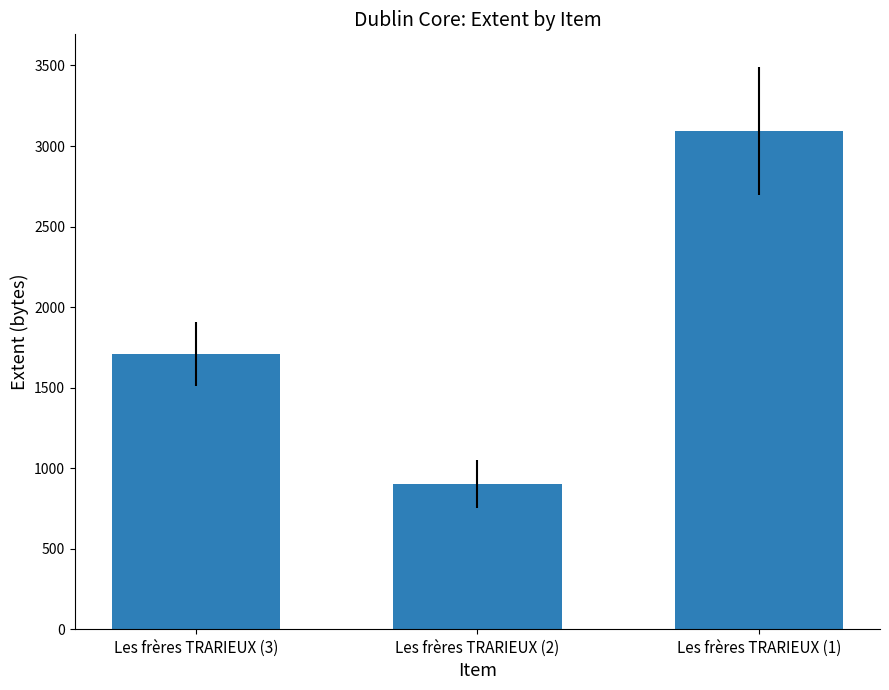

True or false: the data shows 485 at Les frères TRARIEUX (2).

False